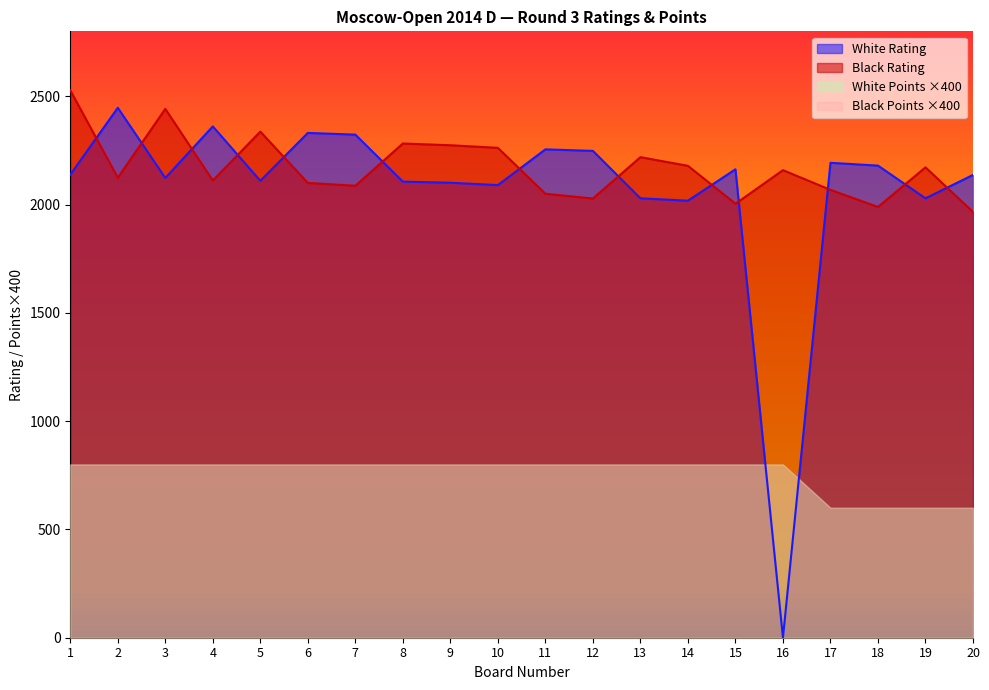

Which series ends up on top after the final intersection of Black Rating and White Rating?

White Rating